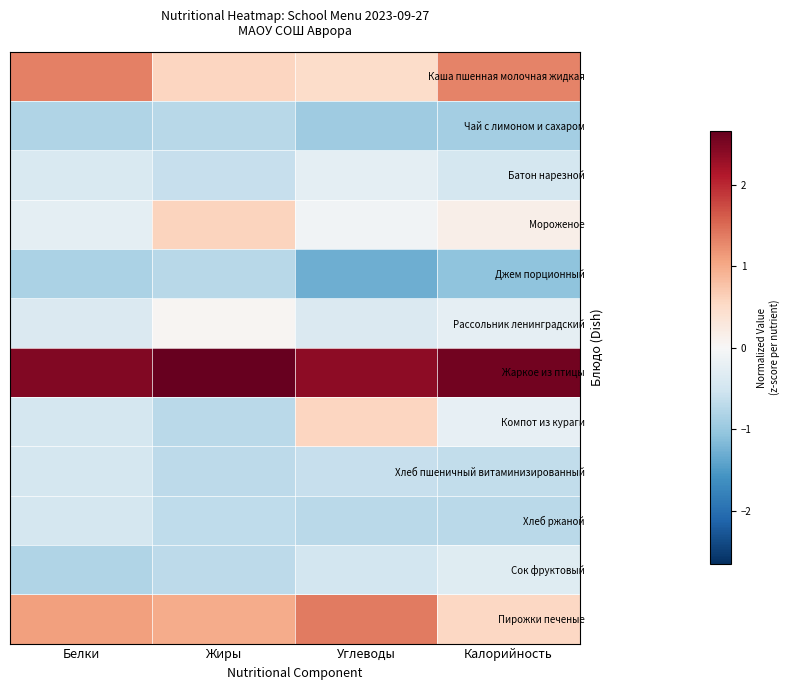

Rank the series by their maximum value, from highest to lowest.

Жаркое из птицы, Пирожки печеные, Каша пшенная молочная жидкая, Мороженое, Компот из кураги, Рассольник ленинградский, Батон нарезной, Сок фруктовый, Хлеб пшеничный витаминизированный, Хлеб ржаной, Чай с лимоном и сахаром, Джем порционный